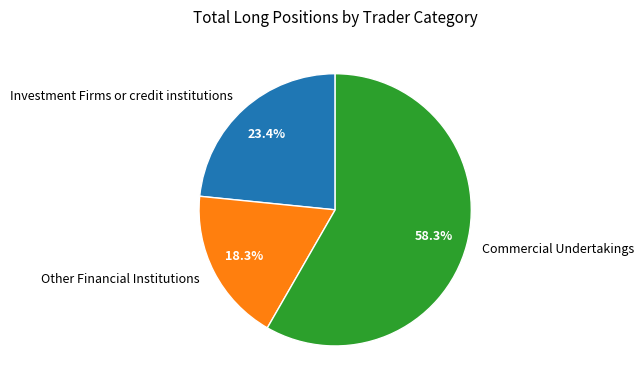

Which category has the biggest portion of the pie?

Commercial Undertakings